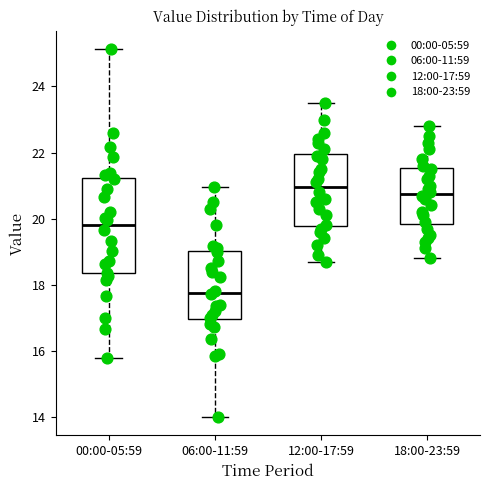

Reading left to right, read every box against the y-axis: the position of its median line, the range the box covers, and the ends of its whiskers. The values are not printed on the chart, so give them approximately, as read against the axis.

00:00-05:59: median 19.8, box 18.4 to 21.2, whiskers 15.8 to 25.2
06:00-11:59: median 17.8, box 17.0 to 19.0, whiskers 14.0 to 21.0
12:00-17:59: median 21.0, box 19.8 to 22.0, whiskers 18.8 to 23.6
18:00-23:59: median 20.8, box 19.8 to 21.6, whiskers 18.8 to 22.8